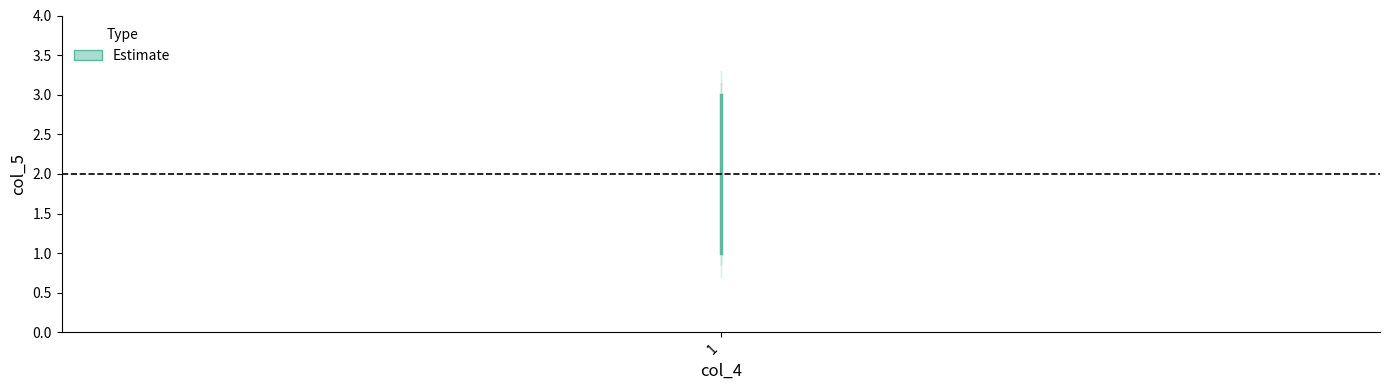

The value at 1 is 2. True or false?

True